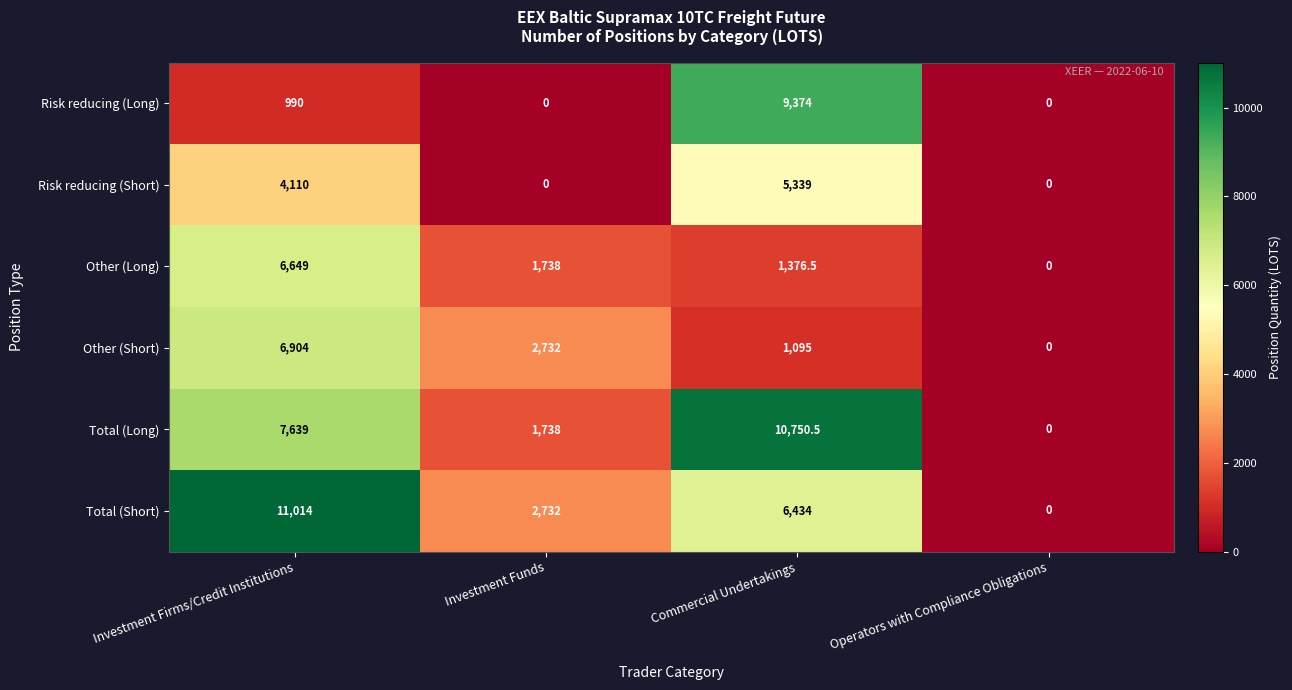

Reading left to right, what are all the values shown in this chart?

Risk reducing (Long): Investment Firms/Credit Institutions=990.0	Investment Funds=0.0	Commercial Undertakings=9374.0	Operators with Compliance Obligations=0.0
Risk reducing (Short): Investment Firms/Credit Institutions=4110.0	Investment Funds=0.0	Commercial Undertakings=5339.0	Operators with Compliance Obligations=0.0
Other (Long): Investment Firms/Credit Institutions=6649.0	Investment Funds=1738.0	Commercial Undertakings=1376.5	Operators with Compliance Obligations=0.0
Other (Short): Investment Firms/Credit Institutions=6904.0	Investment Funds=2732.0	Commercial Undertakings=1095.0	Operators with Compliance Obligations=0.0
Total (Long): Investment Firms/Credit Institutions=7639.0	Investment Funds=1738.0	Commercial Undertakings=10750.5	Operators with Compliance Obligations=0.0
Total (Short): Investment Firms/Credit Institutions=11014.0	Investment Funds=2732.0	Commercial Undertakings=6434.0	Operators with Compliance Obligations=0.0